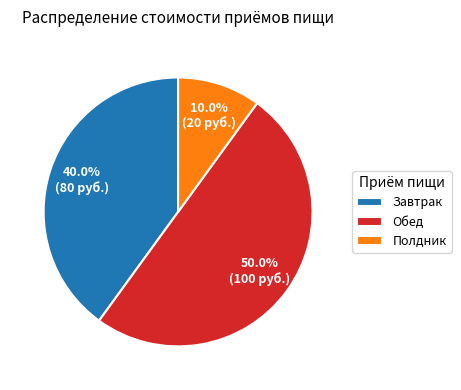

Is it true that Полдник is 10% of the pie?

True